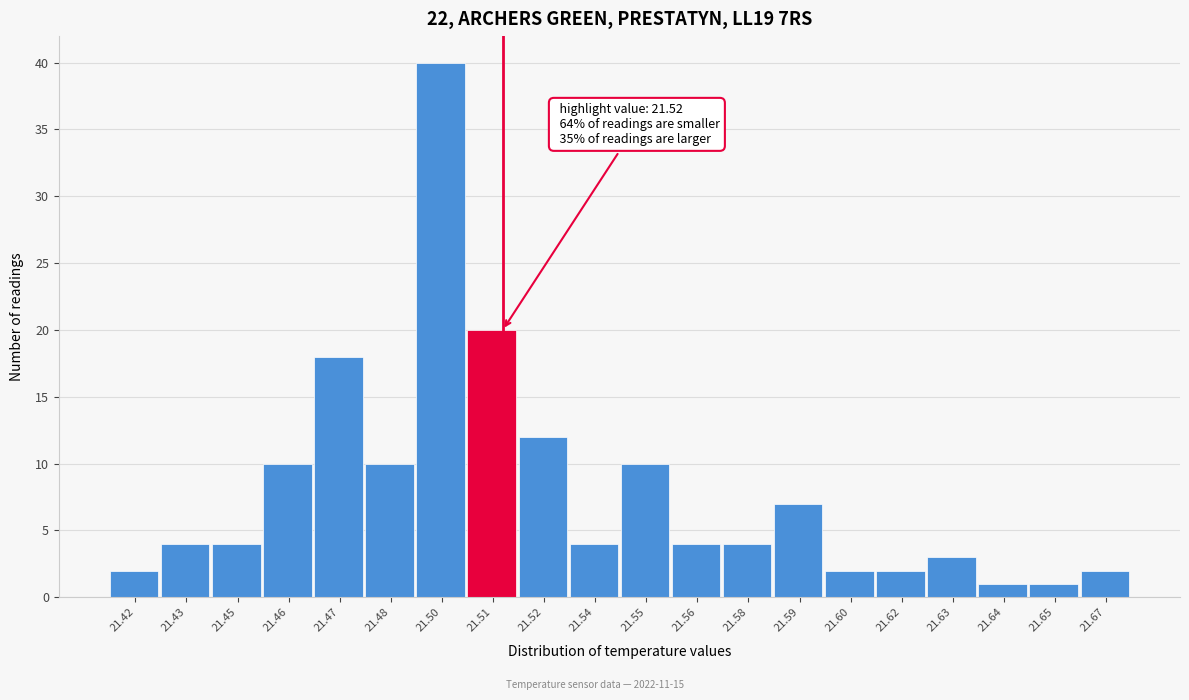

Reading left to right, what are all the values shown in this chart?

21.42=2	21.43=4	21.45=4	21.46=10	21.47=18	21.48=10	21.50=40	21.51=20	21.52=12	21.54=4	21.55=10	21.56=4	21.58=4	21.59=7	21.60=2	21.62=2	21.63=3	21.64=1	21.65=1	21.67=2